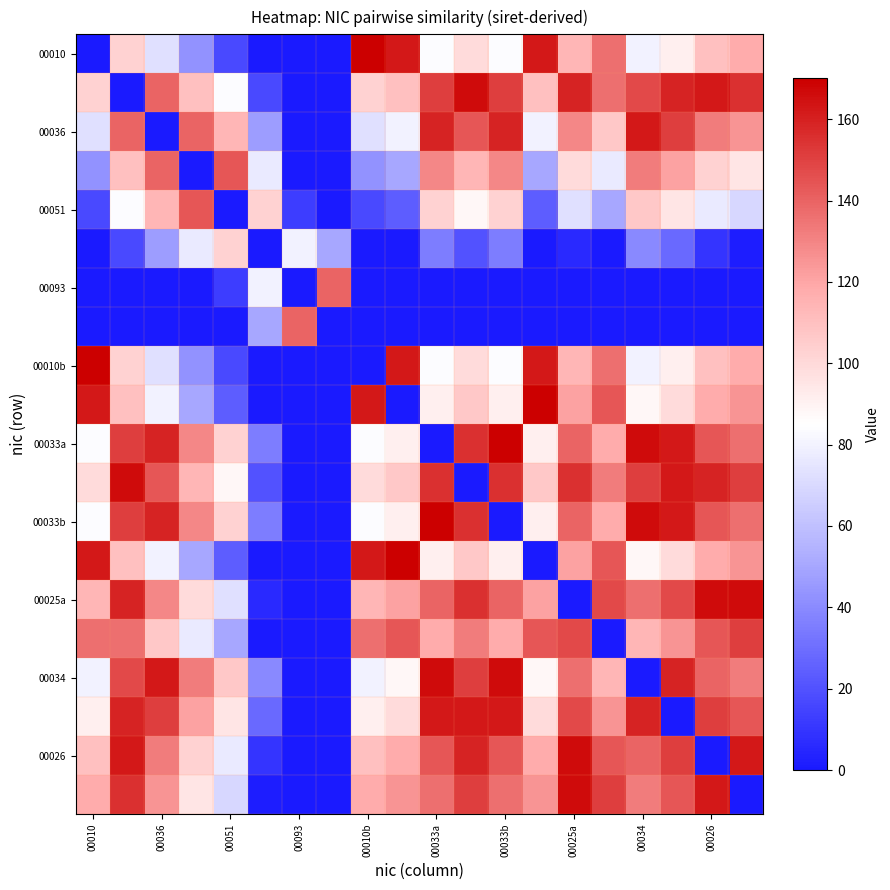

Which series has the largest range (max minus min)?

00010